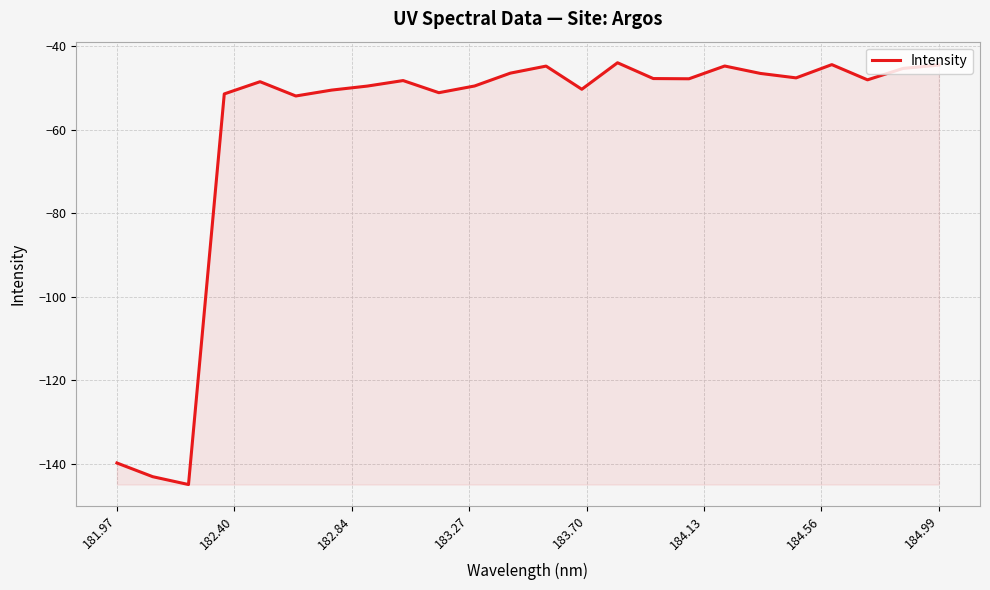

What is the difference between the maximum and minimum values?

101.0